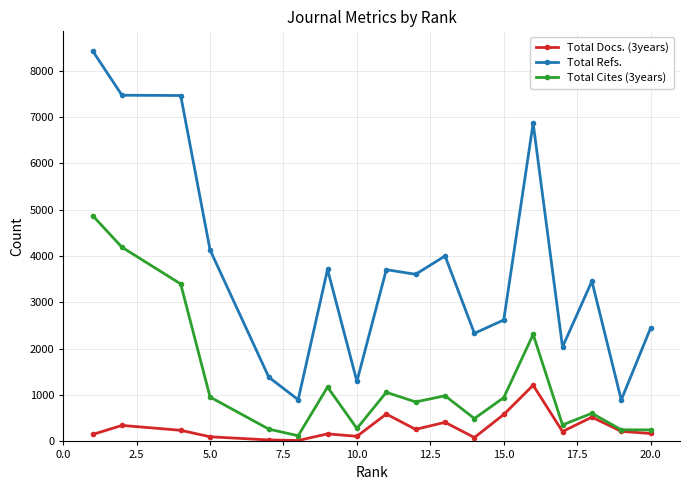

List the series in order of their overall mean, lowest first.

Total Docs. (3years), Total Cites (3years), Total Refs.